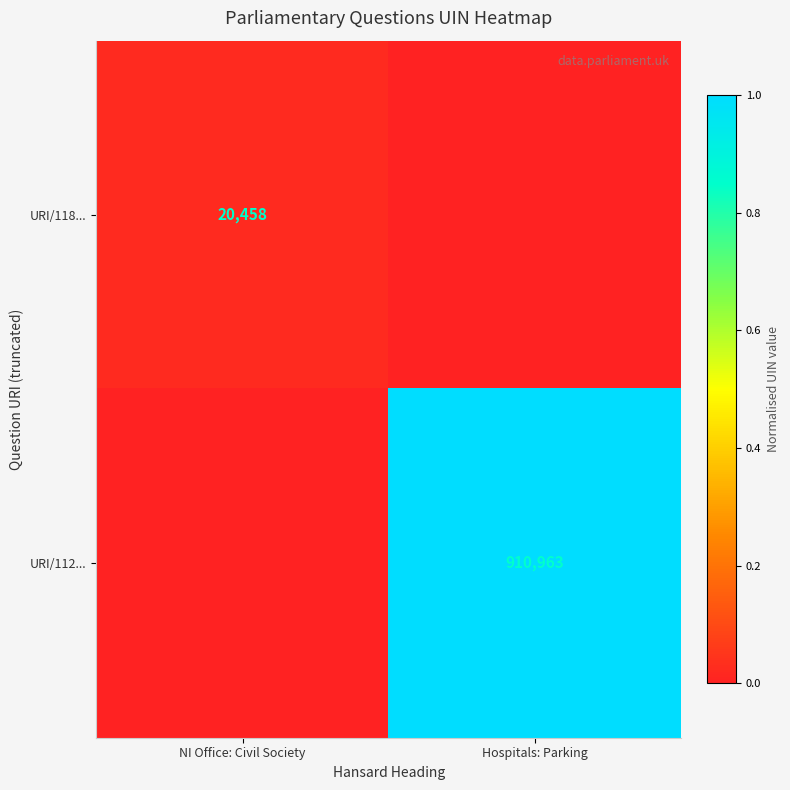

What is the total value across all series at Hospitals: Parking?

1.0